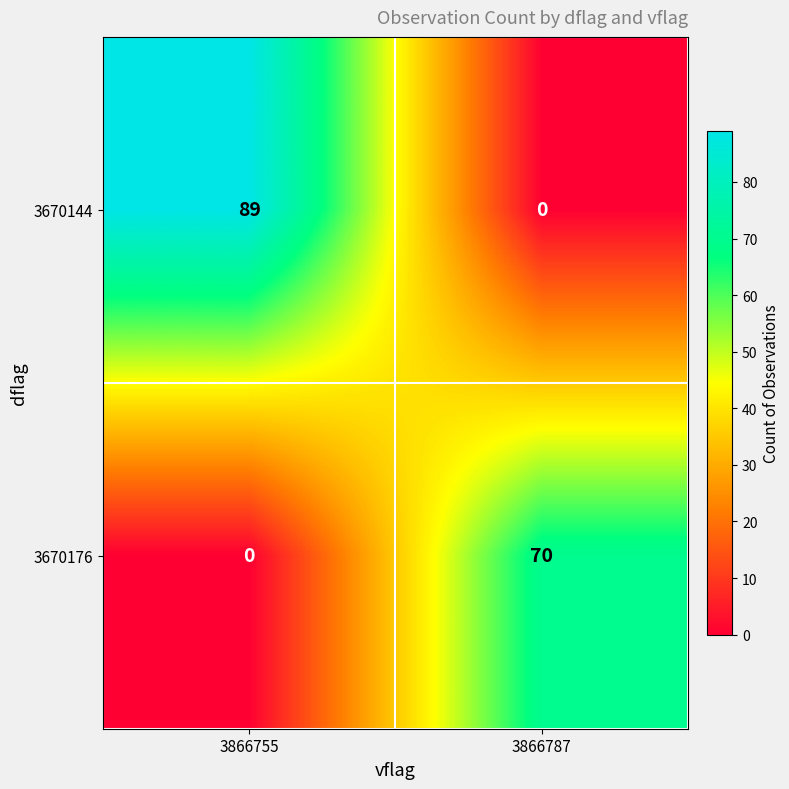

Count the number of data series in this chart.

2